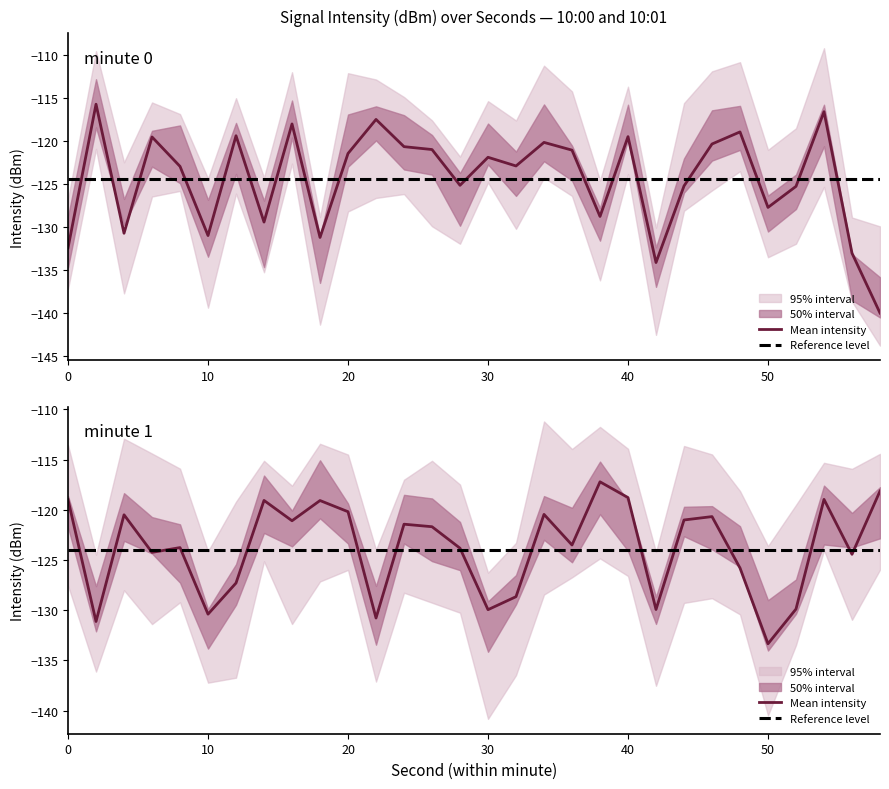

How many points are lower than both their immediate neighbors (excluding endpoints)?

9